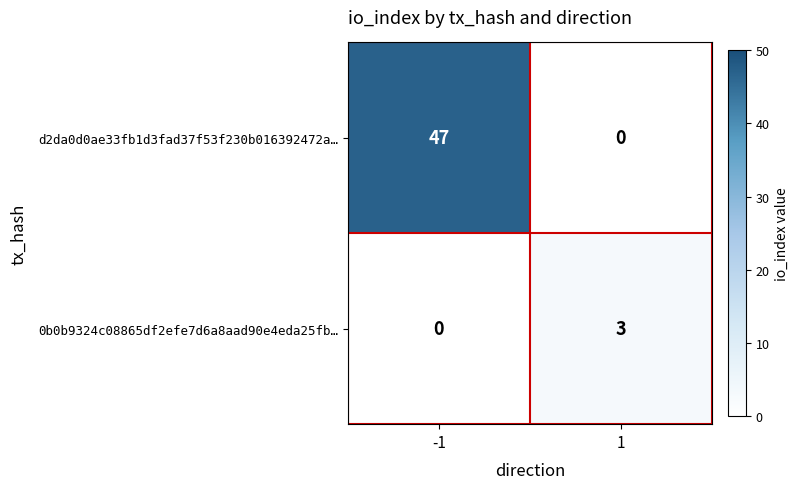

Reading left to right, extract all data points from this chart.

d2da0d0ae33fb1d3fad37f53f230b016392472a…: 47	0
0b0b9324c08865df2efe7d6a8aad90e4eda25fb…: 0	3